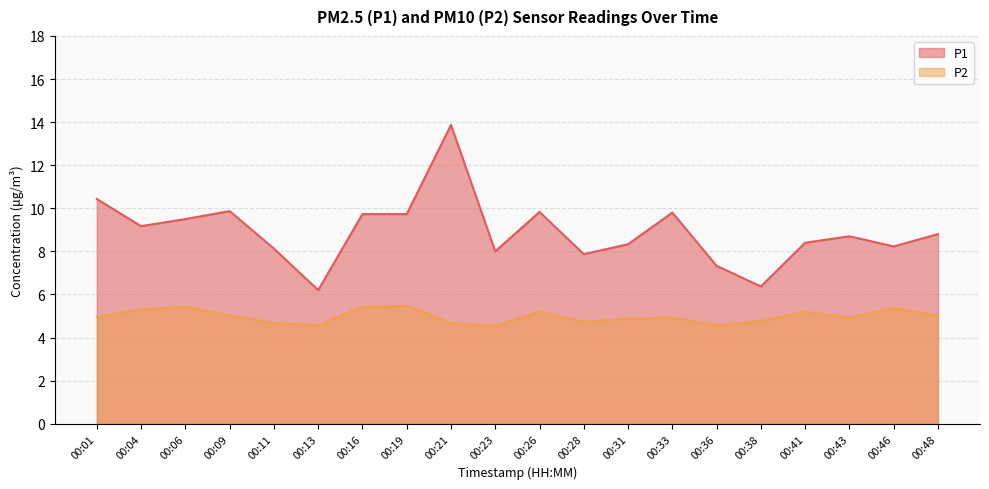

List the series in order of their peak value, highest first.

P1, P2